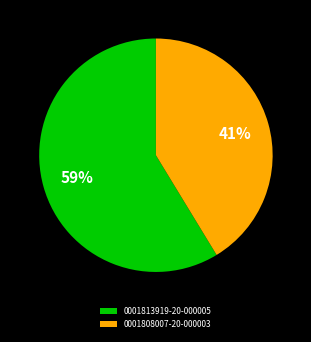

To the nearest percent, what is the combined percentage of 0001813919-20-000005 and 0001808007-20-000003?

100%